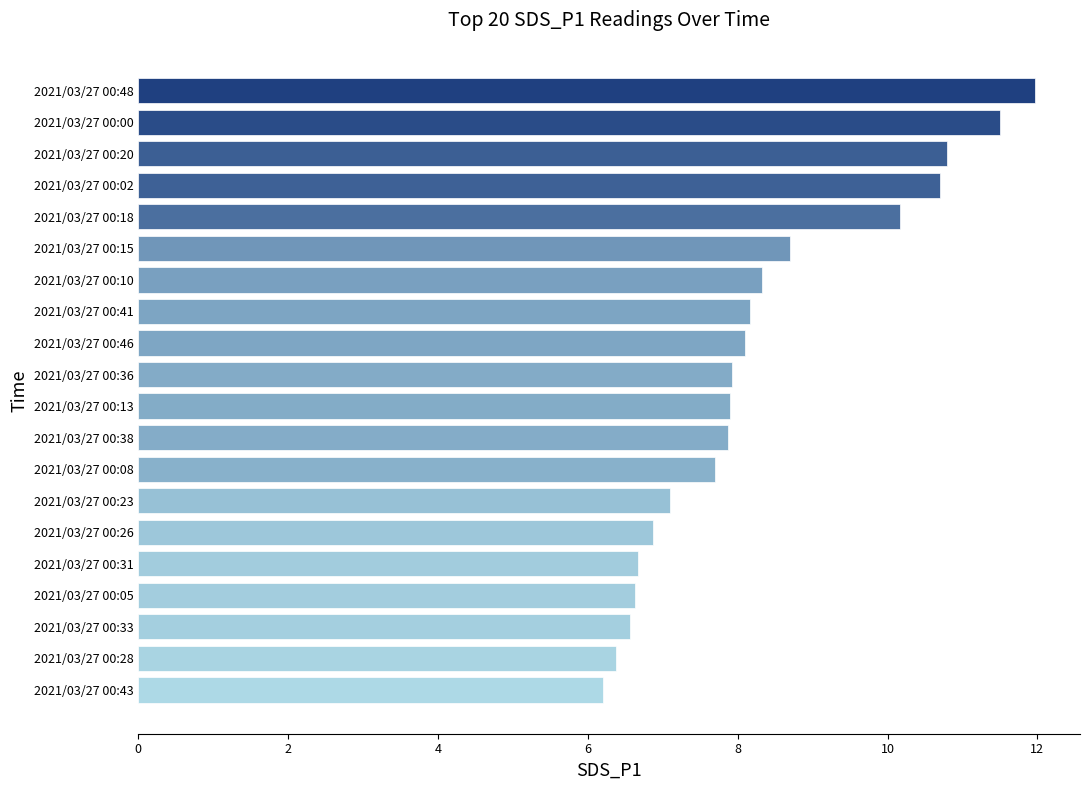

What is the difference between the maximum and second lowest values?

5.6